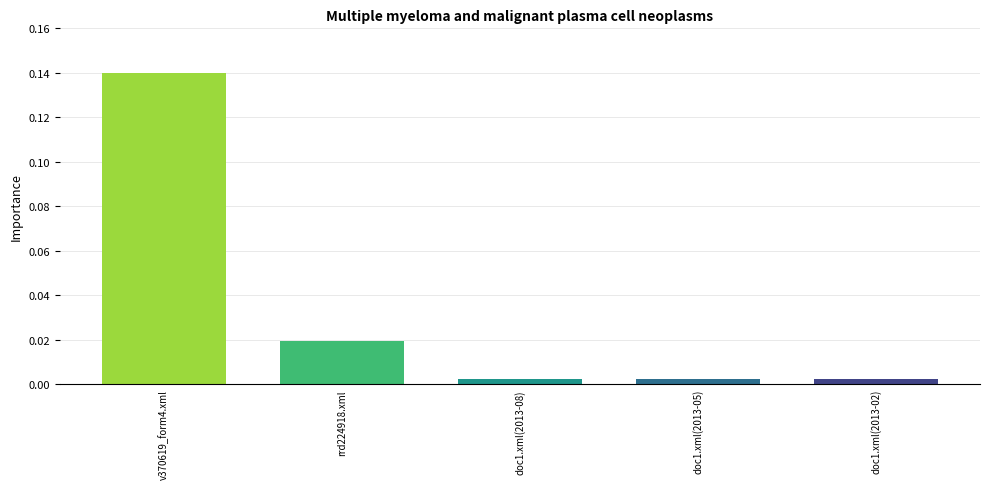

How many bars are there in total?

5